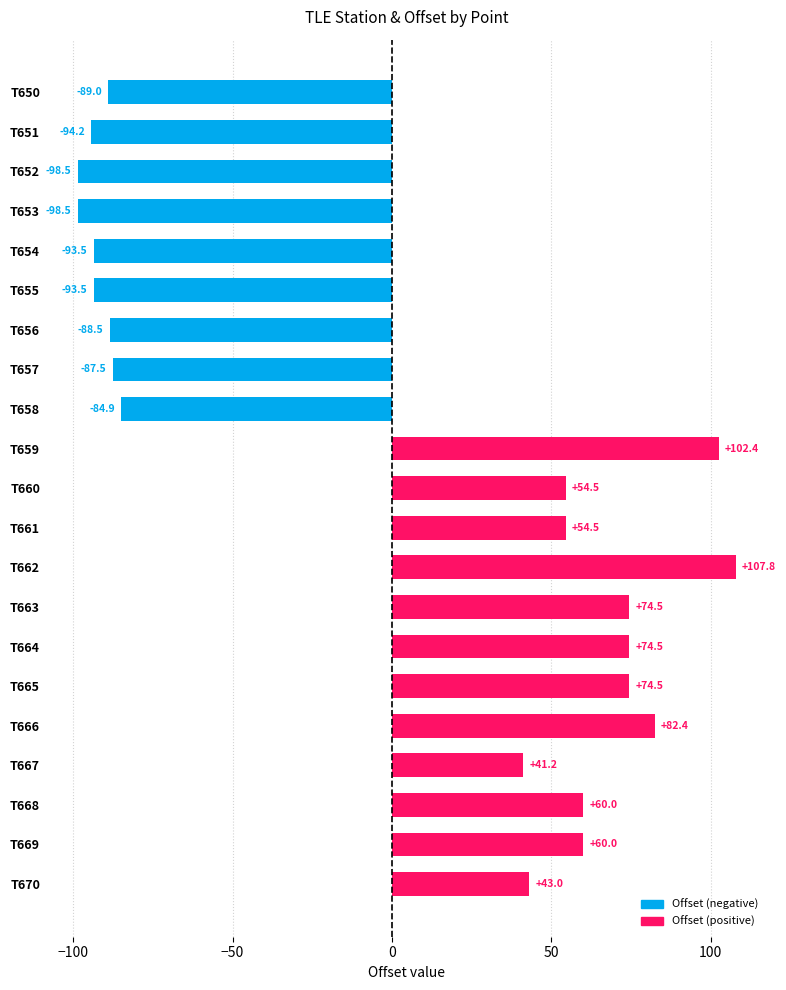

Count the number of data series in this chart.

1